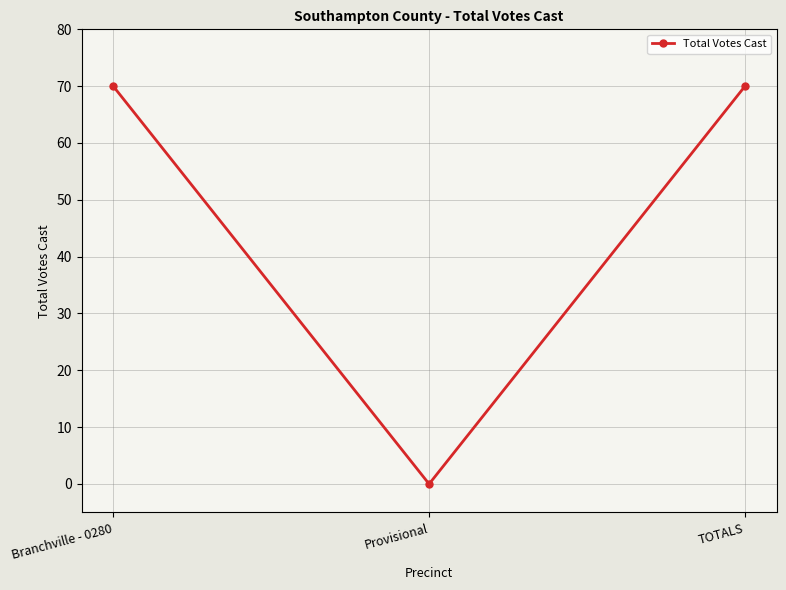

Which has a higher value, Provisional or Branchville - 0280?

Branchville - 0280